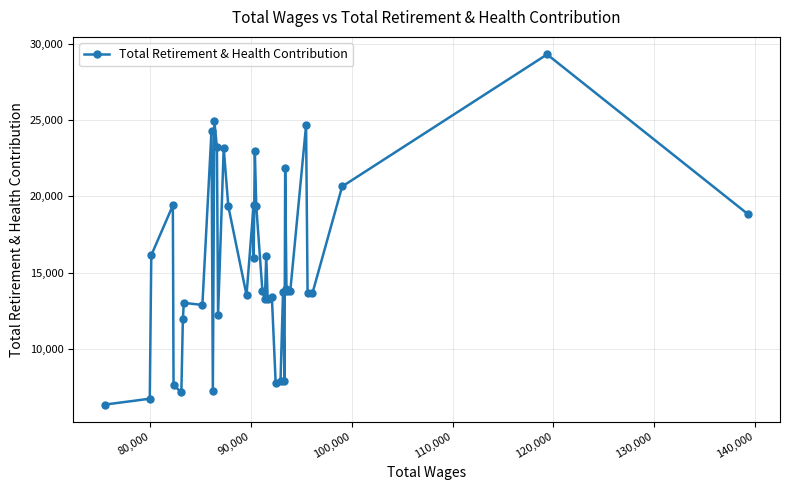

What is the value of the 31st point from the left?

21831